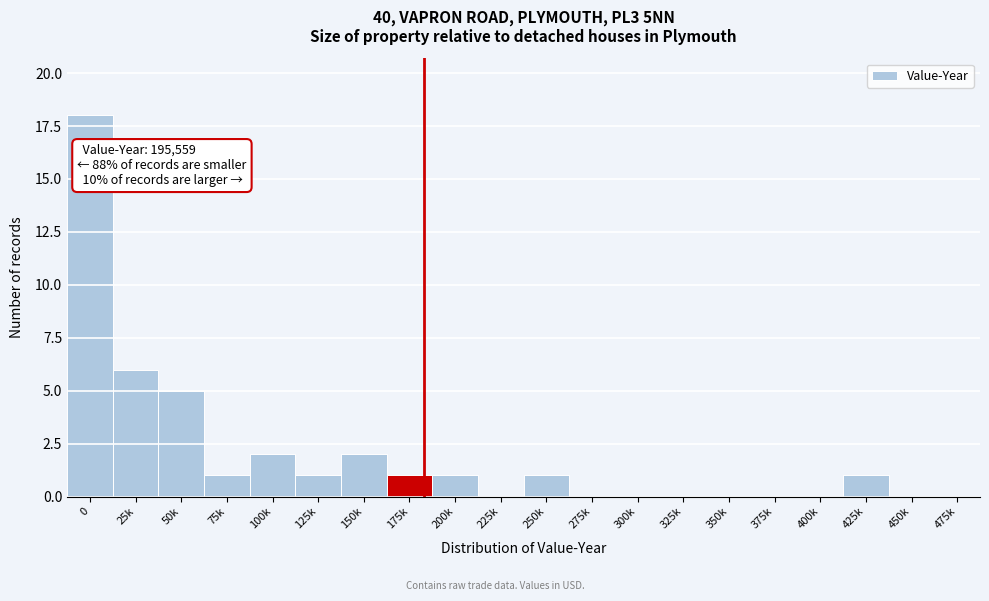

Reading left to right, what are all the values shown in this chart?

0=18	25k=6	50k=5	75k=1	100k=2	125k=1	150k=2	175k=1	200k=1	225k=0	250k=1	275k=0	300k=0	325k=0	350k=0	375k=0	400k=0	425k=1	450k=0	475k=0